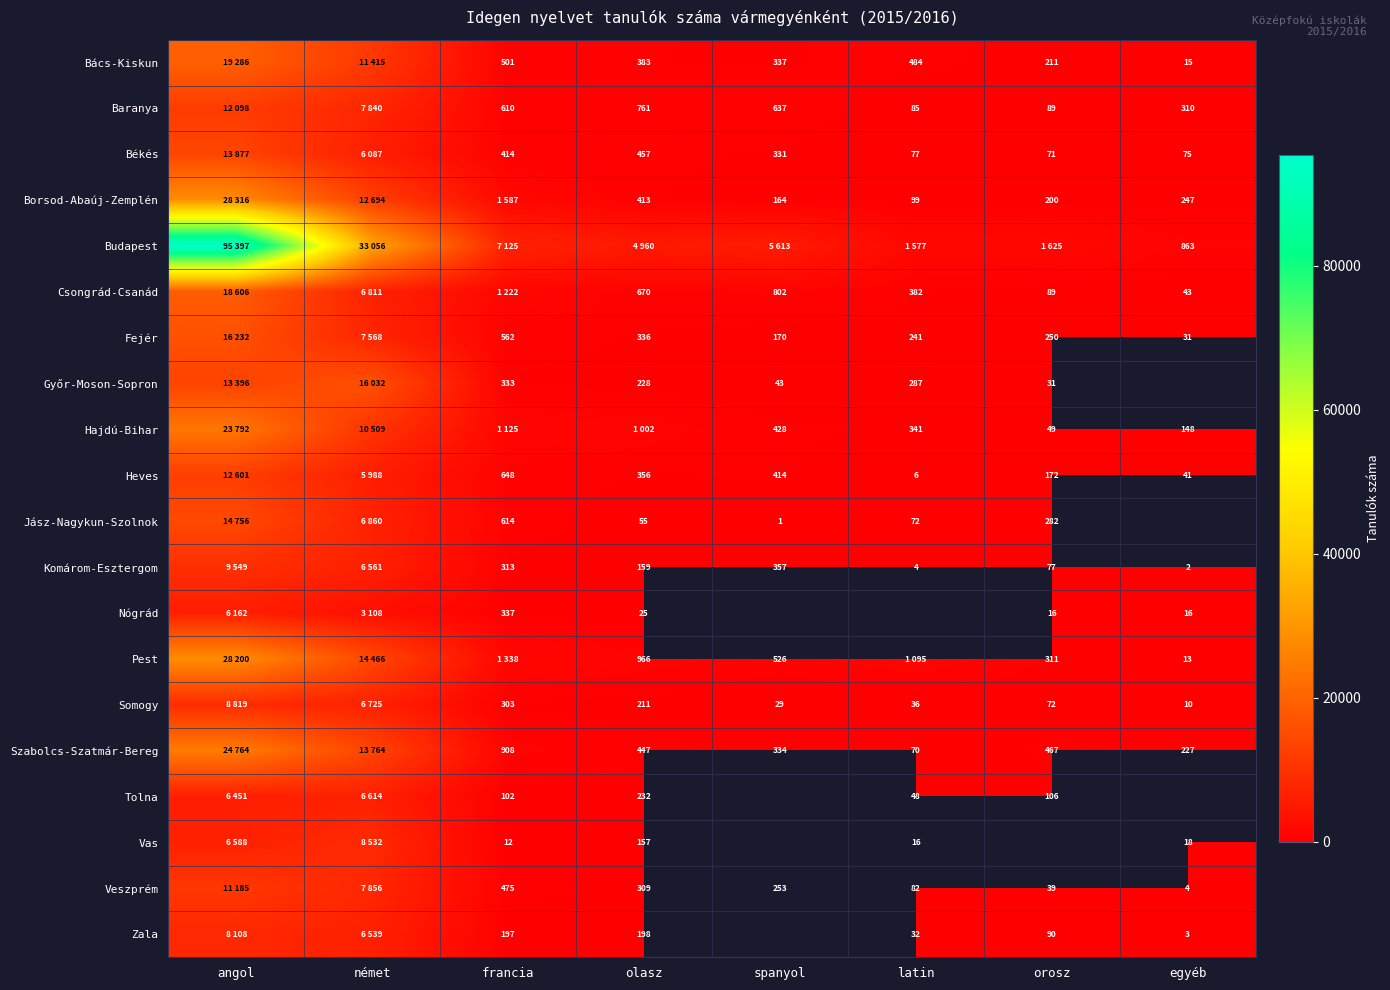

The Baranya series shows 89 at orosz. True or false?

True